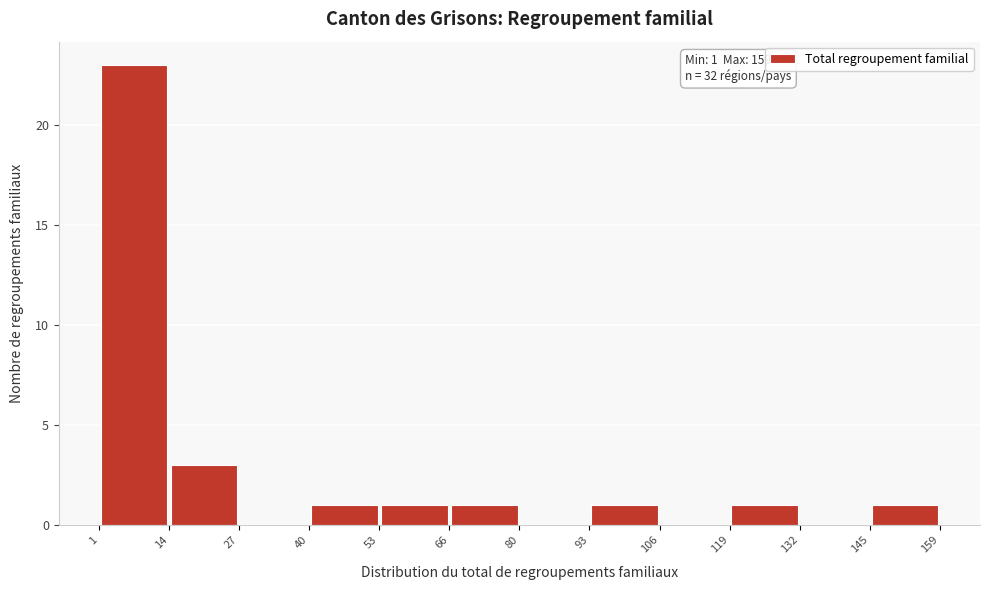

Which range on the x-axis has the tallest bar?

1 to 14